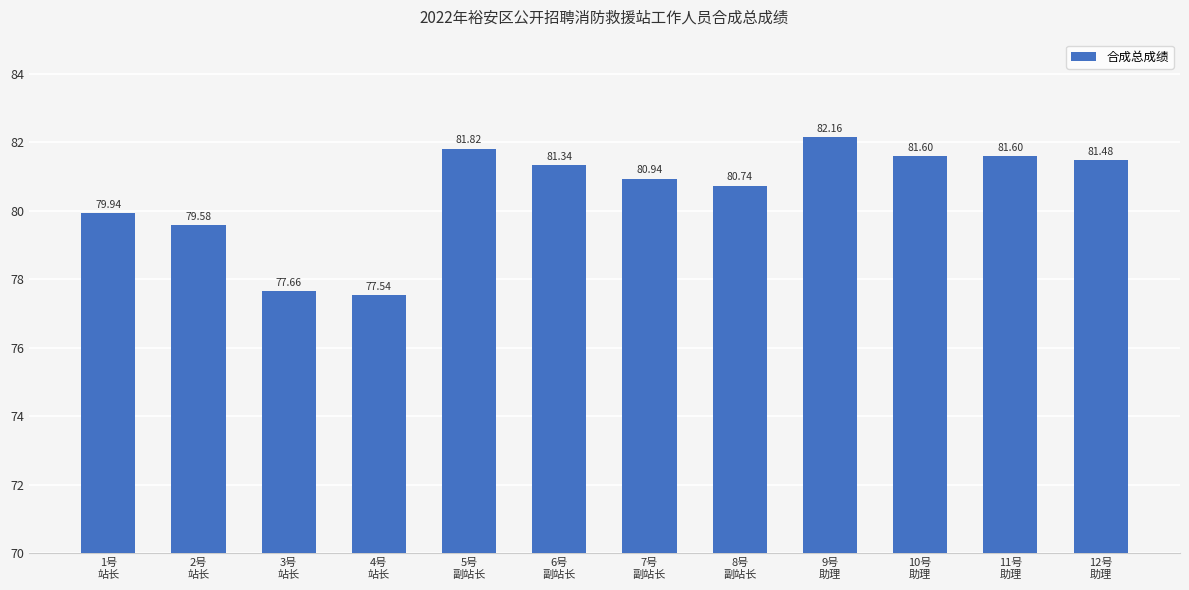

True or false: the data shows 81.6 at 11号
助理.

True